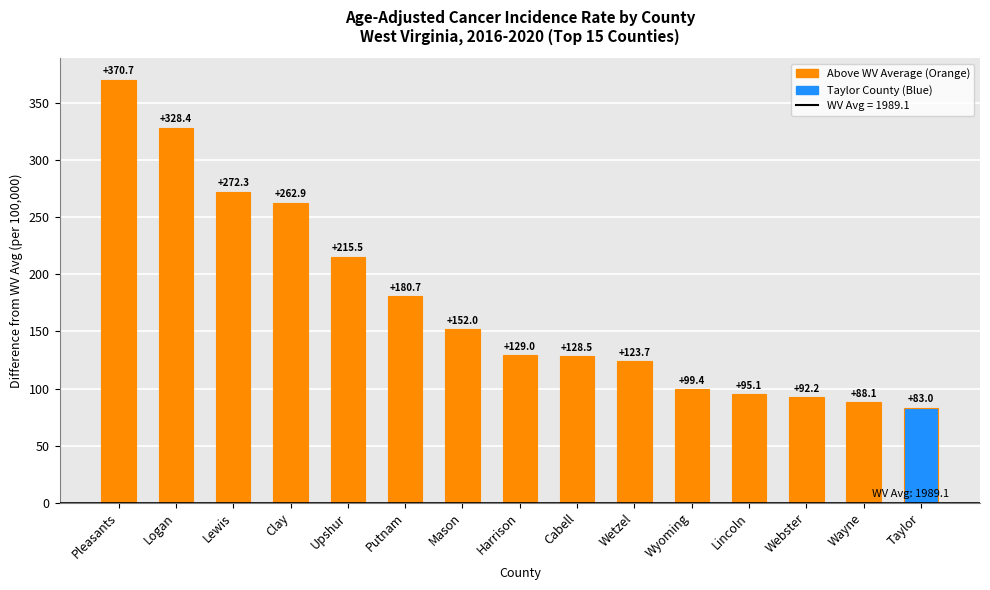

How many values are below 129?

7